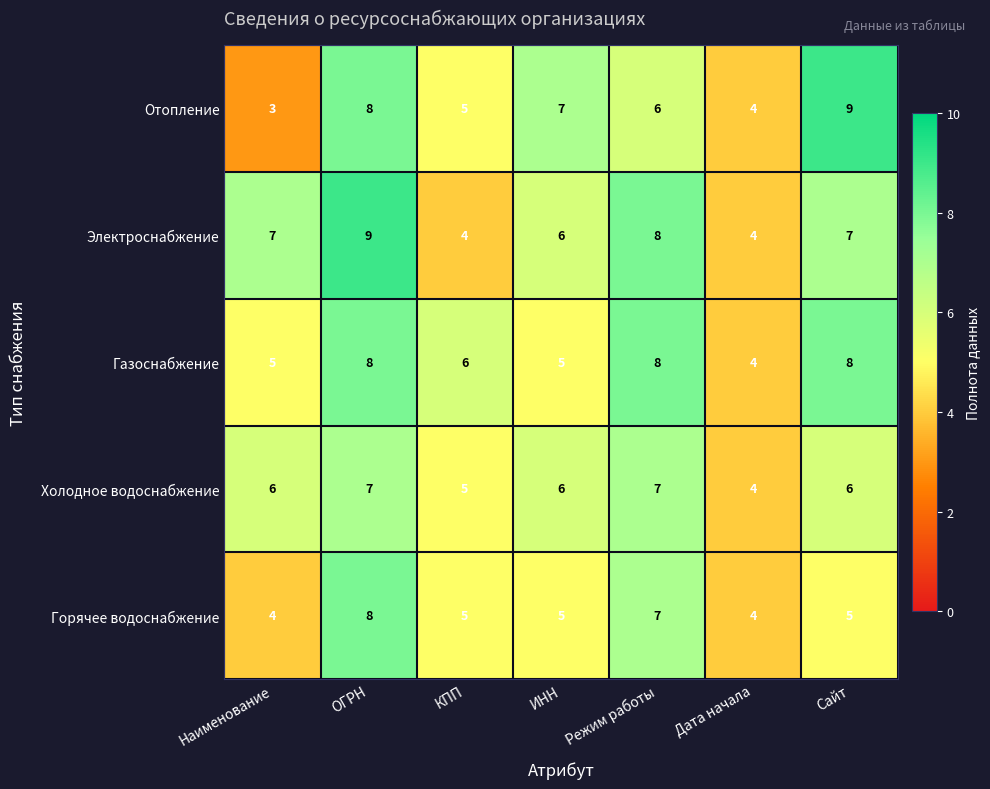

Which series has the largest range (max minus min)?

Отопление